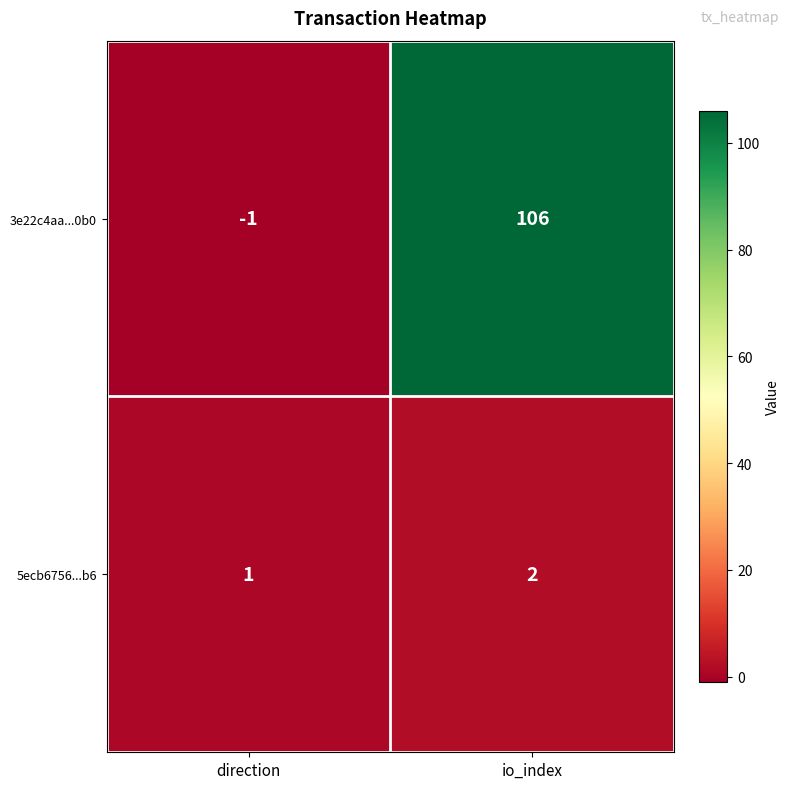

How many series are shown in this chart?

2